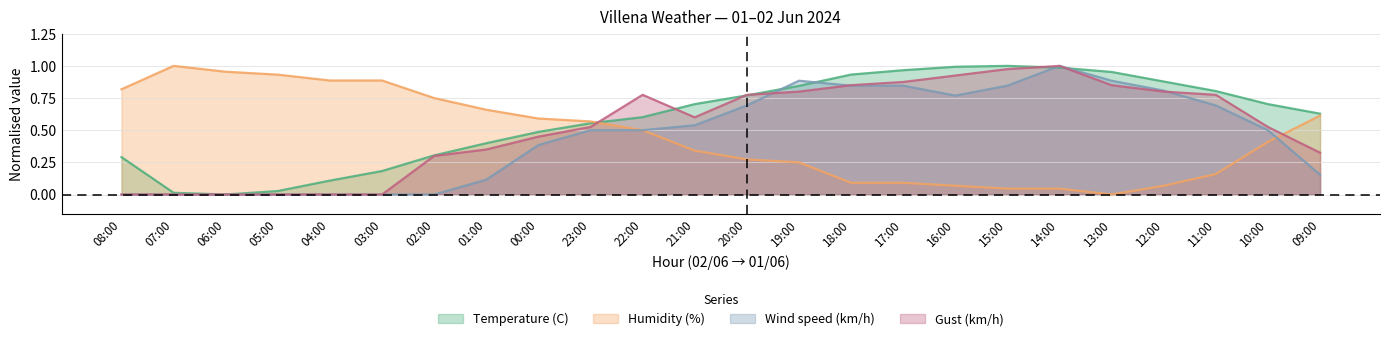

What are all the series names shown in the legend?

Temperature (C), Humidity (%), Wind speed (km/h), Gust (km/h)